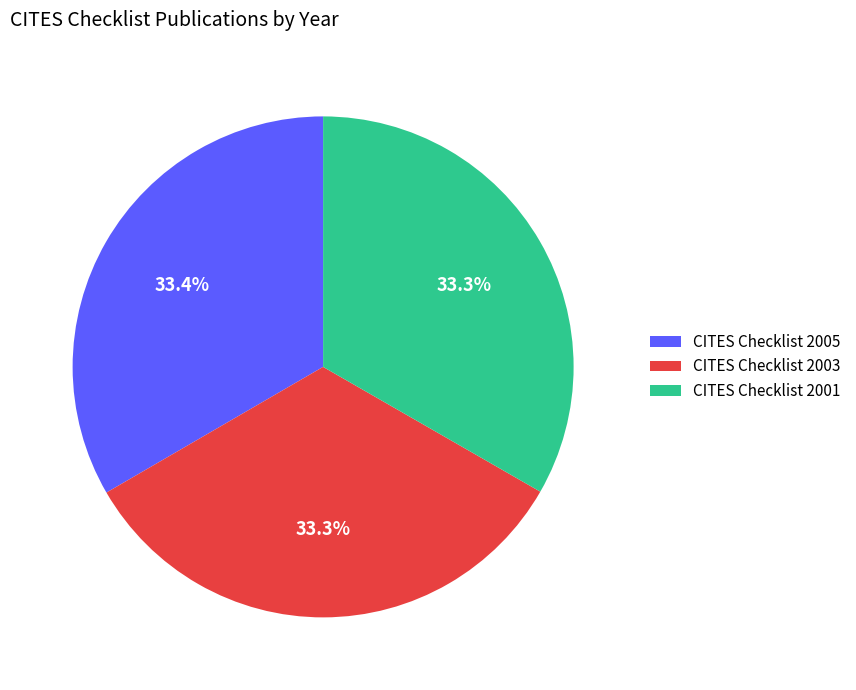

Is there a majority slice in this chart?

No